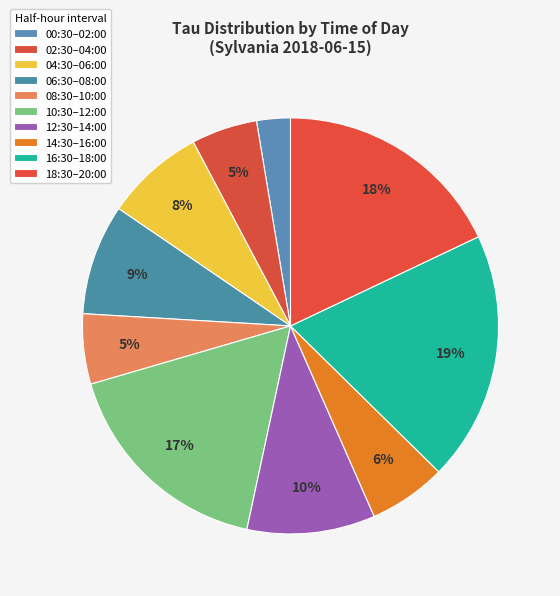

Count the number of slices in the pie.

10